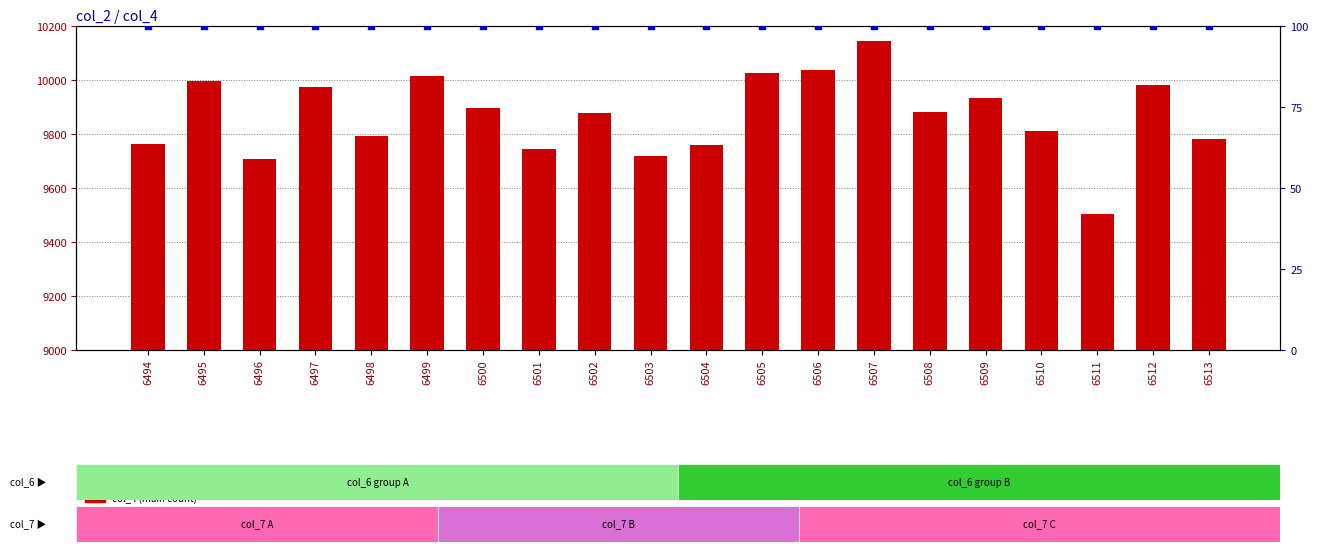

Which series contains the highest Y value?

col_4 (main count)